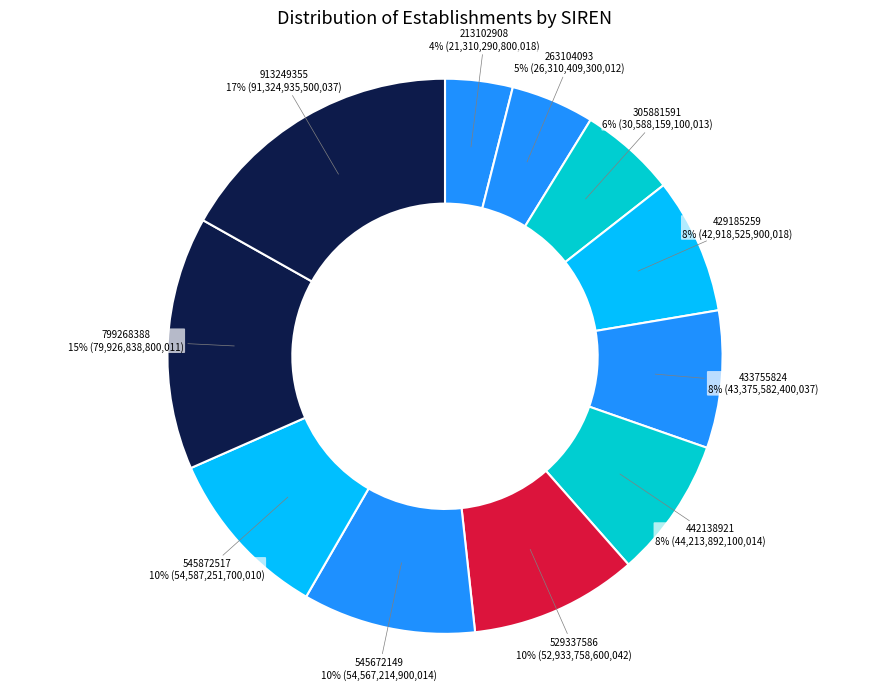

To the nearest percent, what percentage of the pie is 433755824?

8%